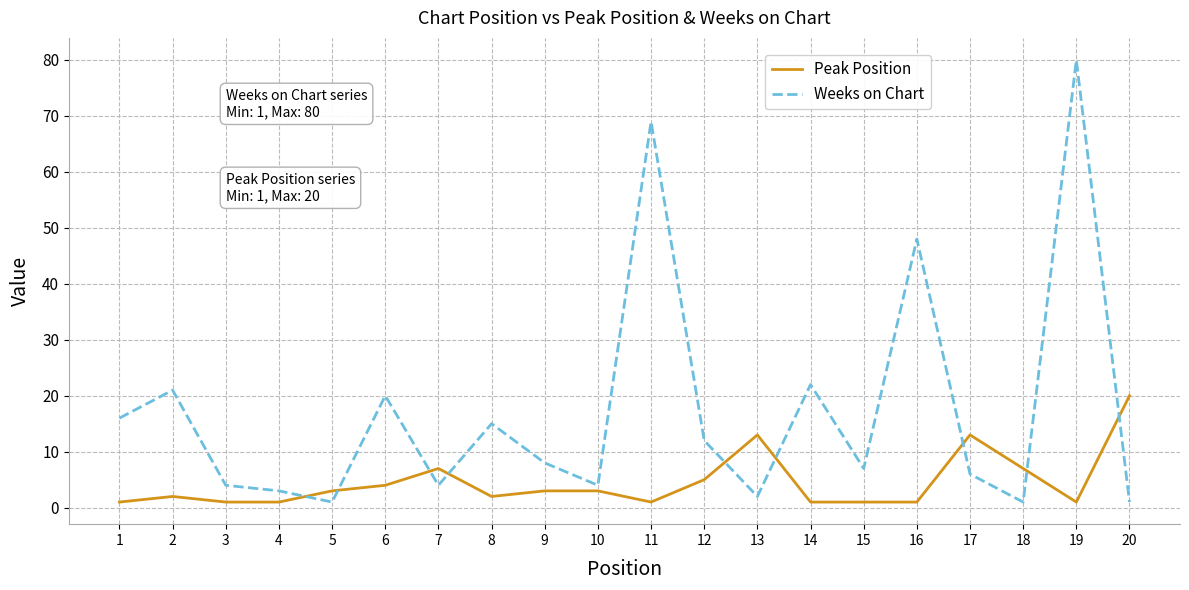

How many intersections are there between Peak Position and Weeks on Chart?

9